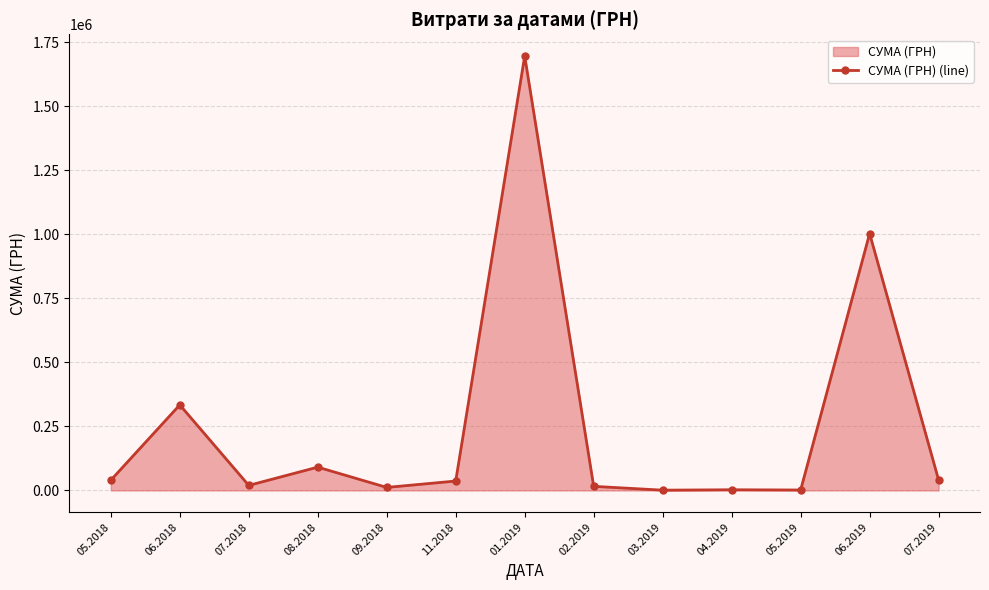

How many lines are shown in the chart?

1